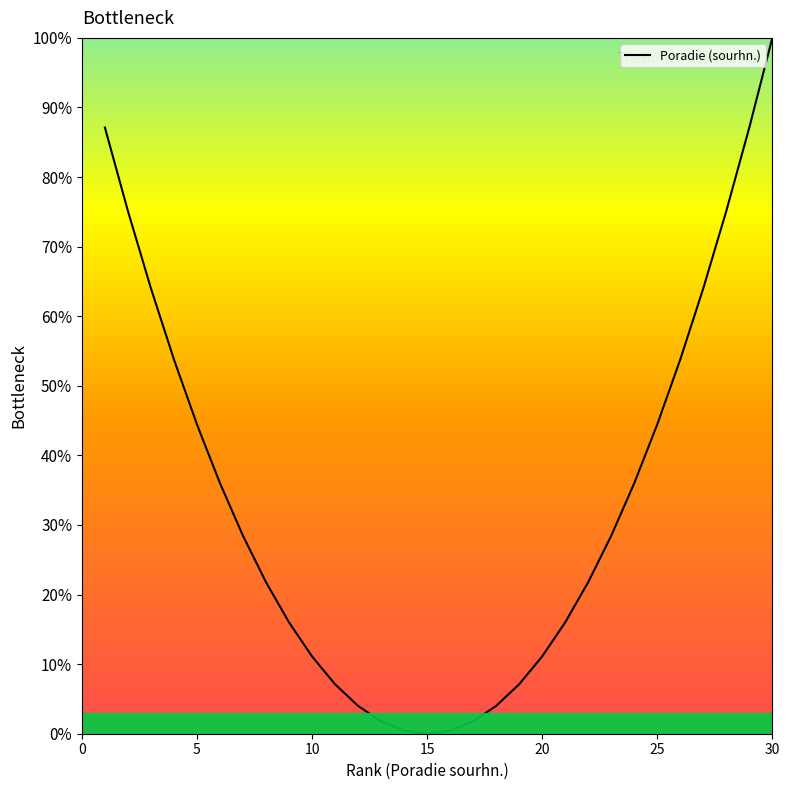

Is this an area chart (filled region under the line)?

Yes